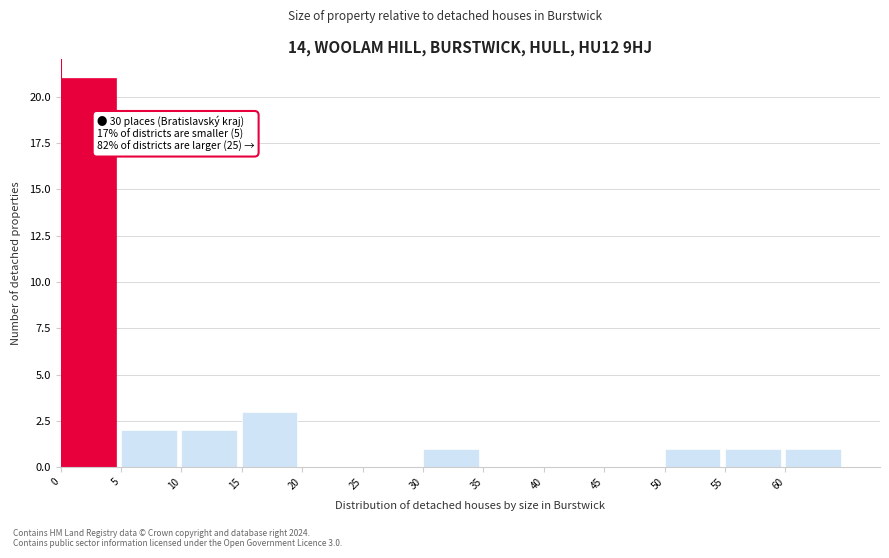

Which range on the x-axis has the tallest bar?

0 to 5